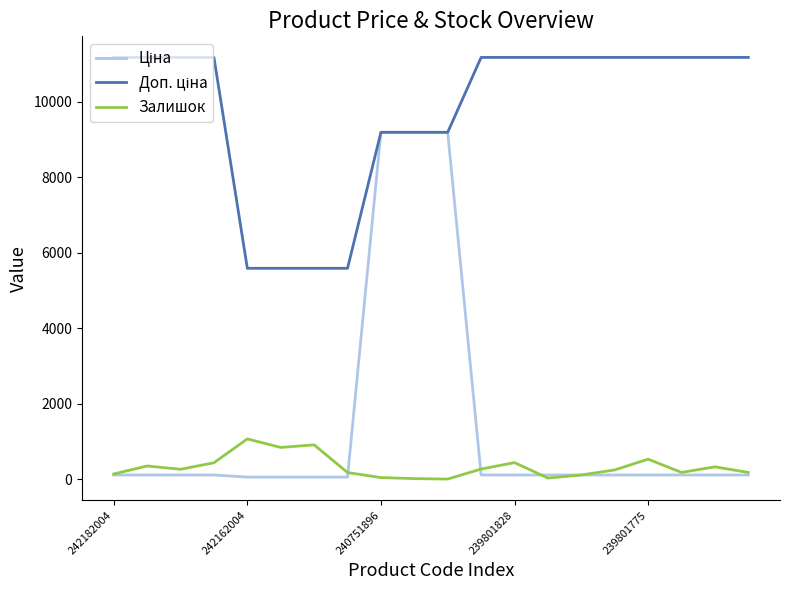

What is the greatest value displayed?

11169.0